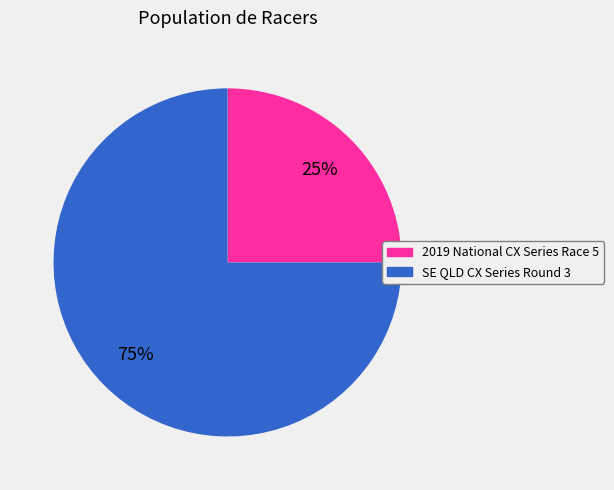

How many slices are in this pie chart?

2